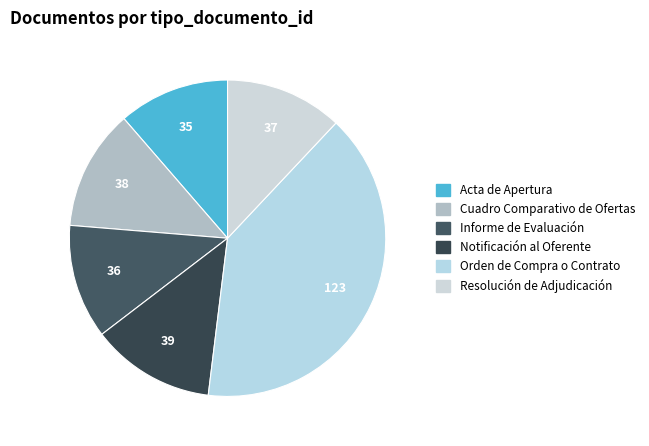

Which category has the biggest portion of the pie?

Orden de Compra o Contrato